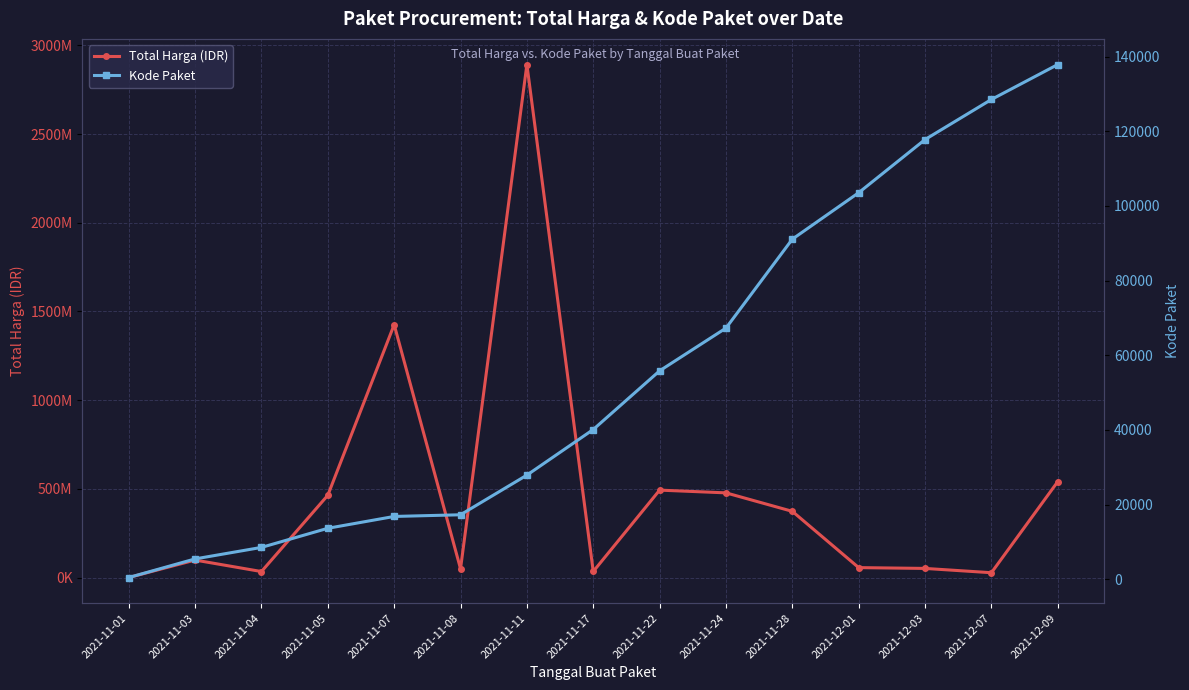

The Kode Paket series shows 706 at 2021-11-01. True or false?

False